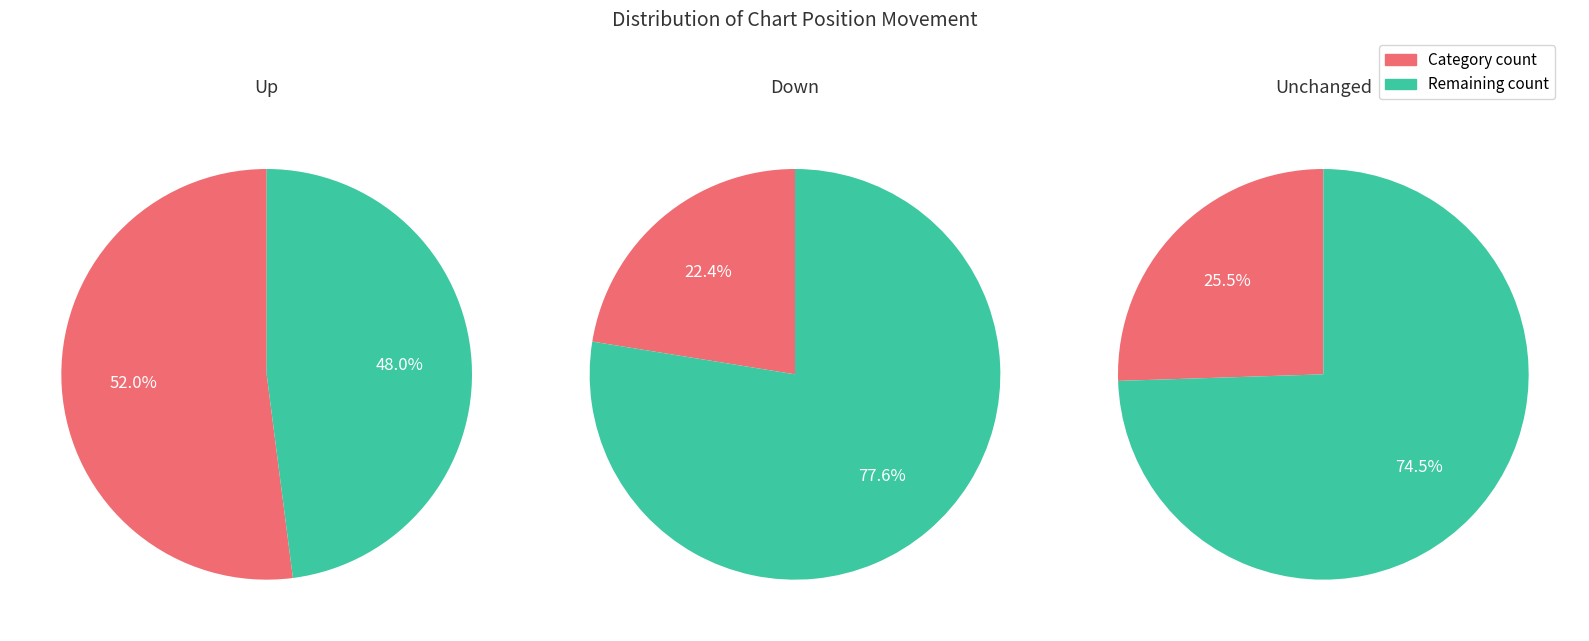

Is the sum of - and down greater than half?

No